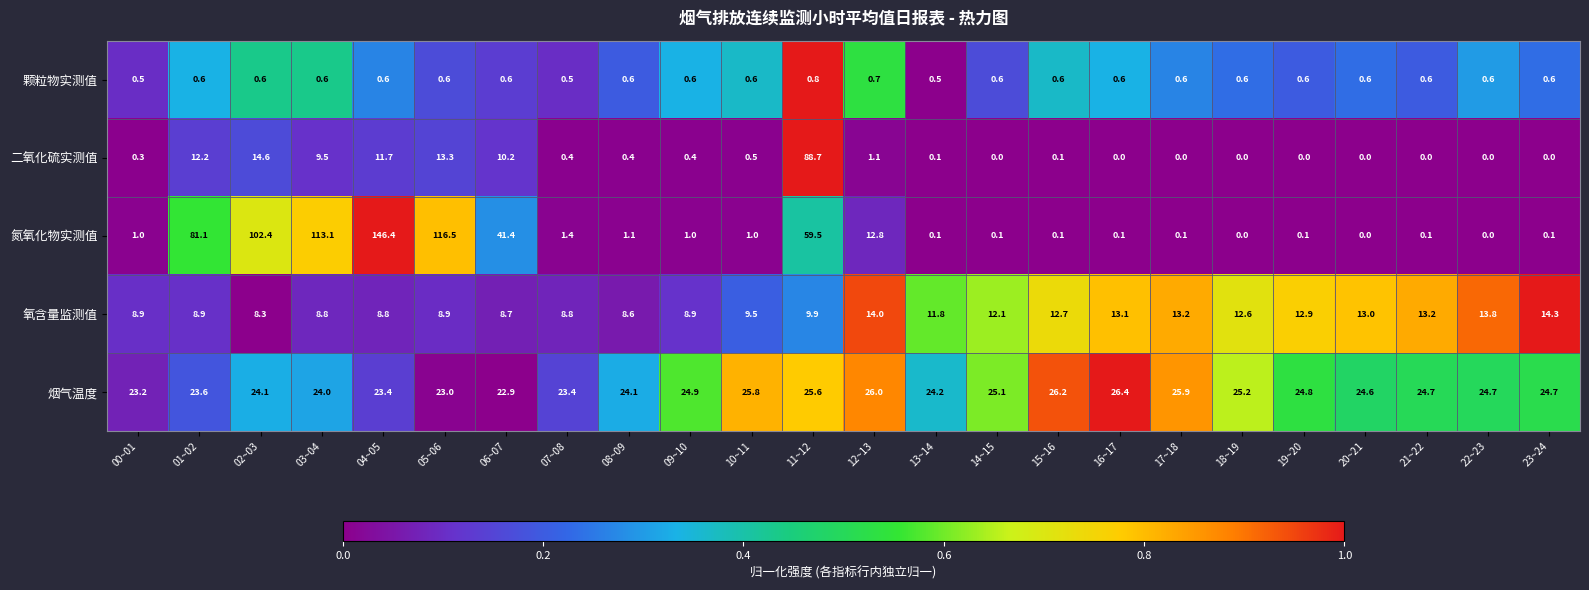

List the series in order of their peak value, highest first.

氮氧化物实测值, 二氧化硫实测值, 烟气温度, 氧含量监测值, 颗粒物实测值